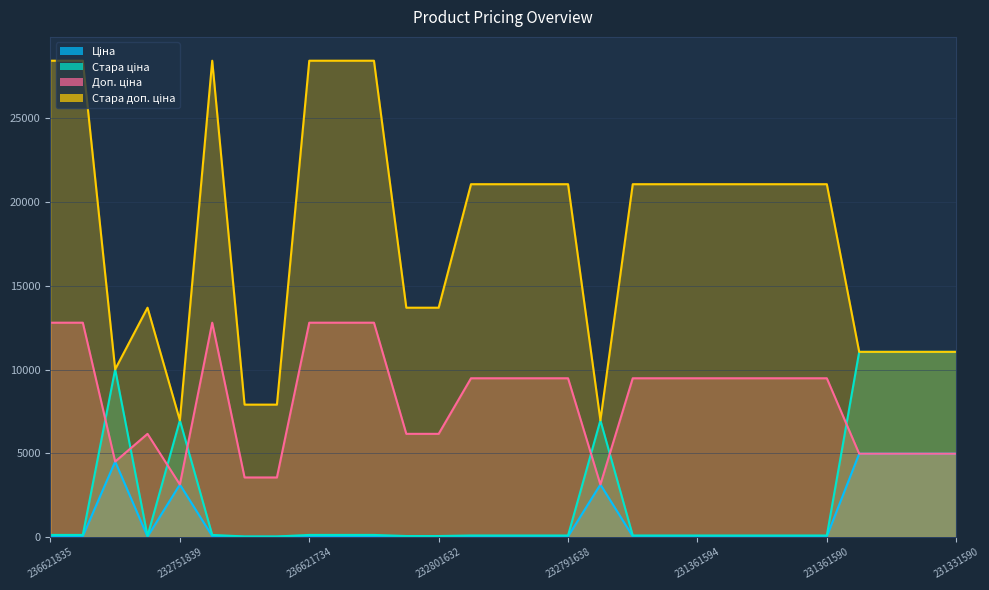

True or false: Доп. ціна and Стара доп. ціна cross at least once.

False